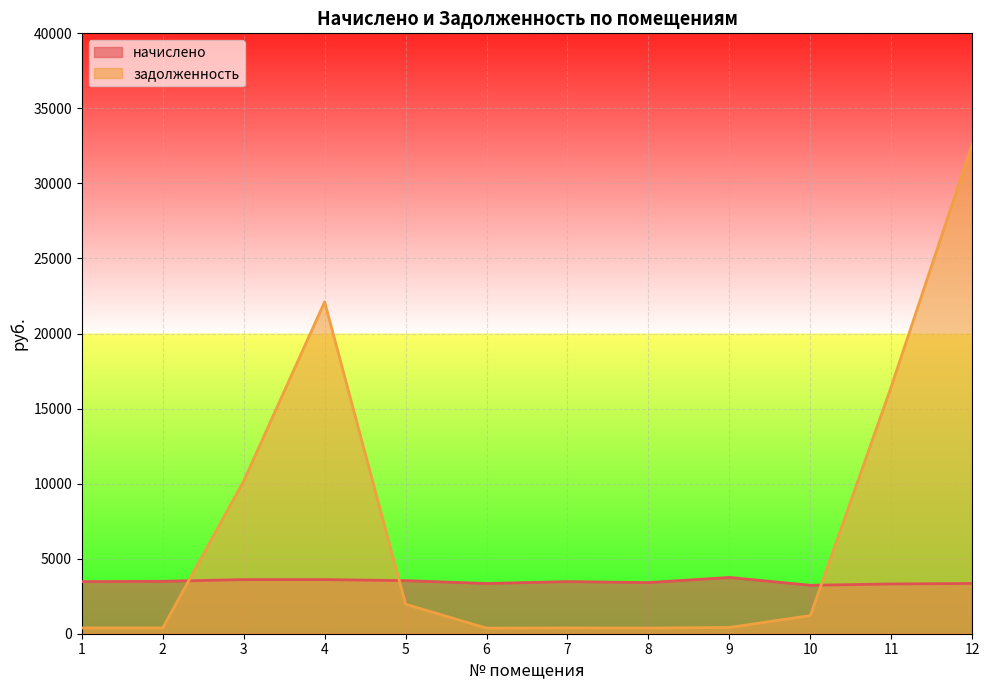

What are all the series names shown in the legend?

начислено, задолженность